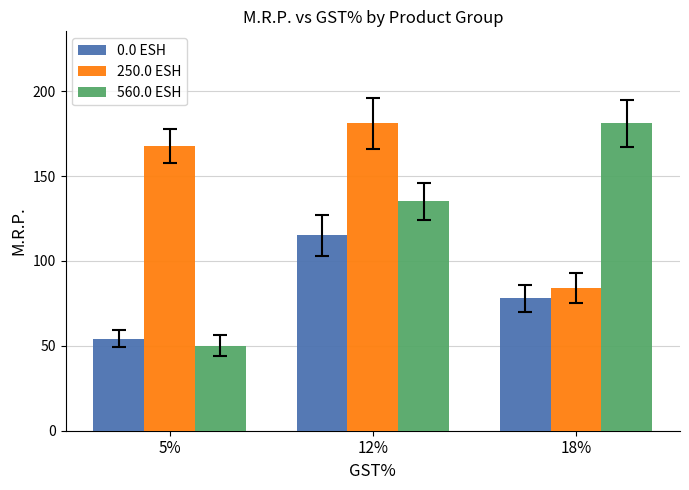

What is the label of the 1st bar from the left?

5%